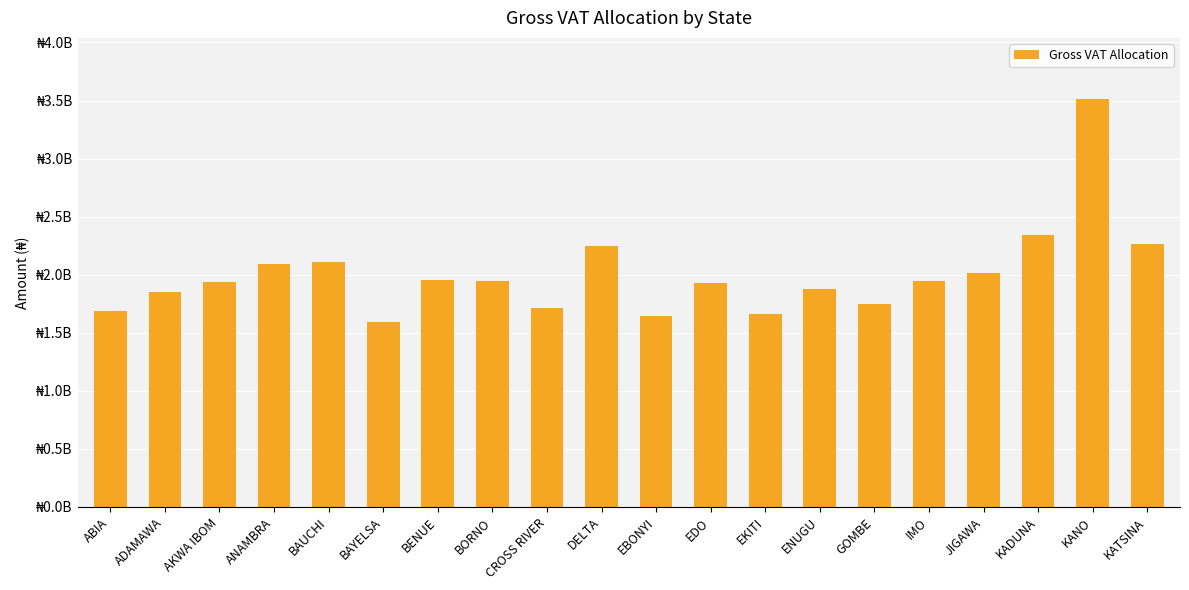

List the labels in order of value, largest first.

KANO, KADUNA, KATSINA, DELTA, BAUCHI, ANAMBRA, JIGAWA, BENUE, BORNO, IMO, AKWA IBOM, EDO, ENUGU, ADAMAWA, GOMBE, CROSS RIVER, ABIA, EKITI, EBONYI, BAYELSA